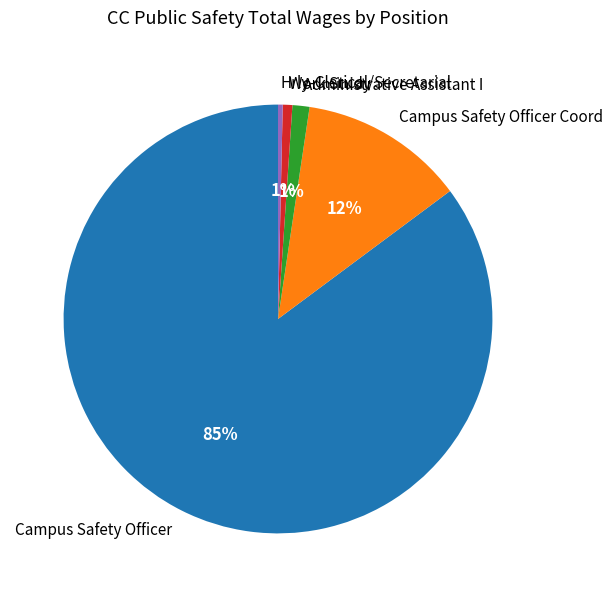

To the nearest percent, what is the combined percentage of Hrly-Clerical/Secretarial and Work Study?

1%